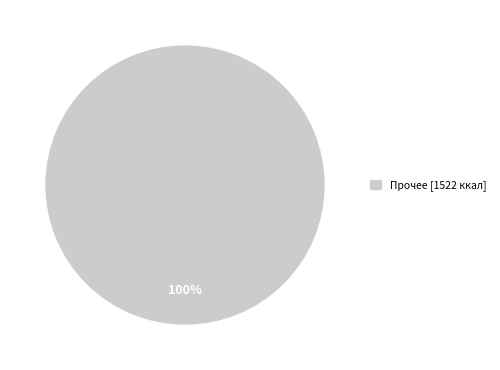

What percentage is the Прочее [1522 ккал] slice, to the nearest percent?

100%